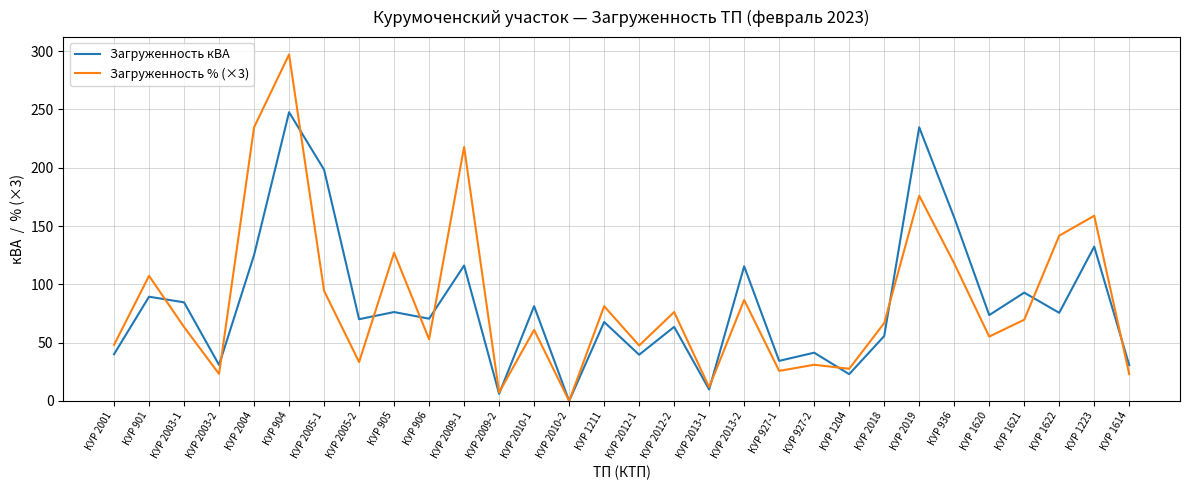

List the series in order of their peak value, lowest first.

Загруженность кВА, Загруженность % (×3)